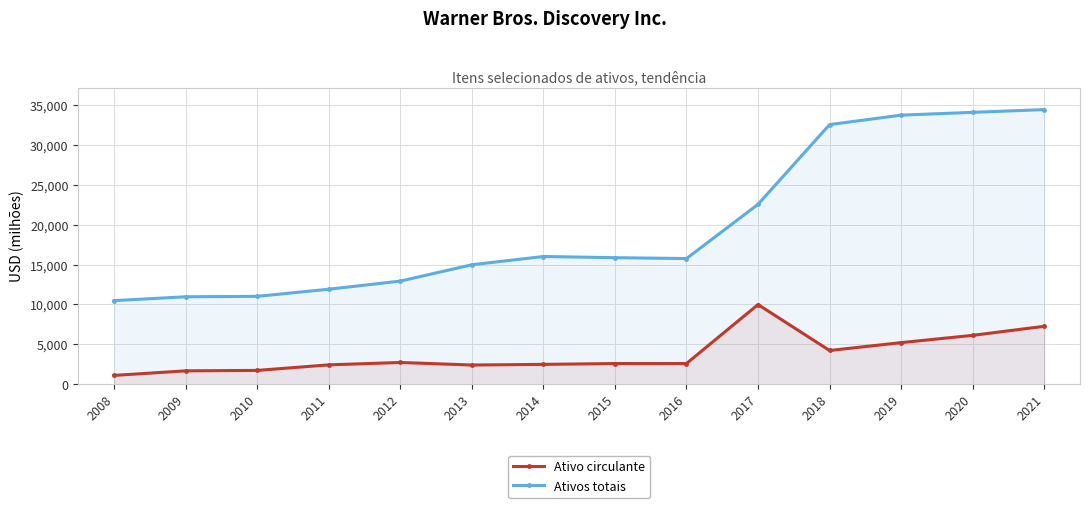

Is the value of Ativos totais at 2013 greater than the value of Ativo circulante at 2015?

Yes